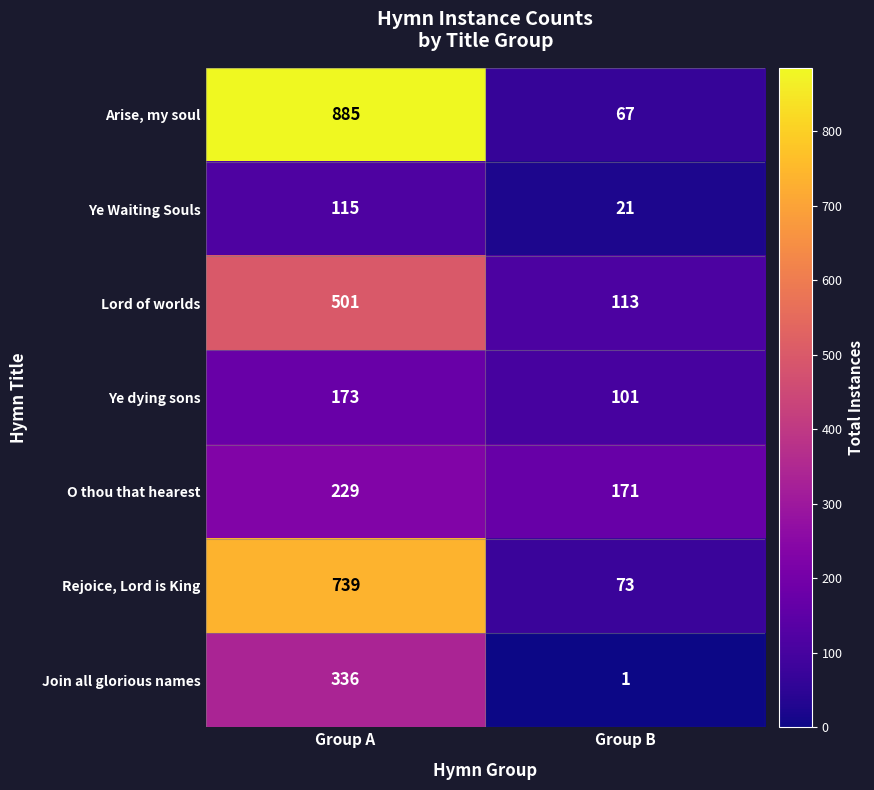

True or false: Ye Waiting Souls has a value of 46 at Group A.

False